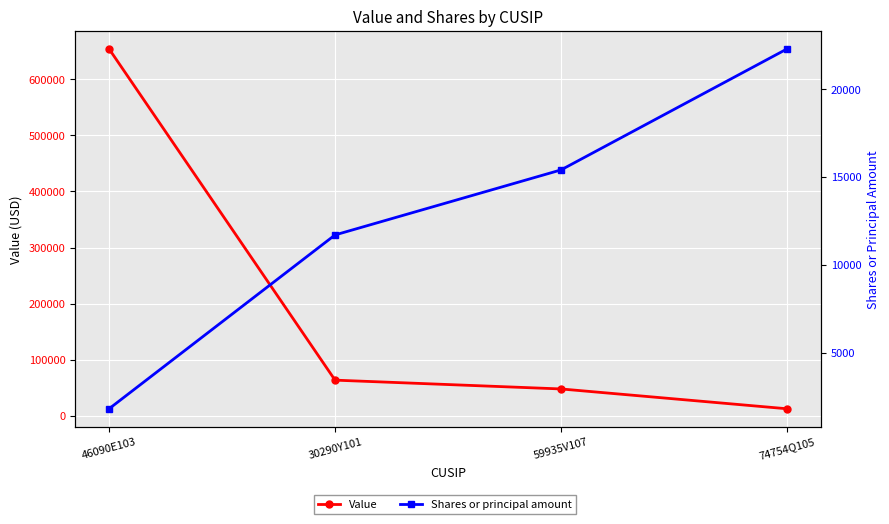

Is the value of Shares or principal amount at 46090E103 greater than the value of Value at 30290Y101?

No